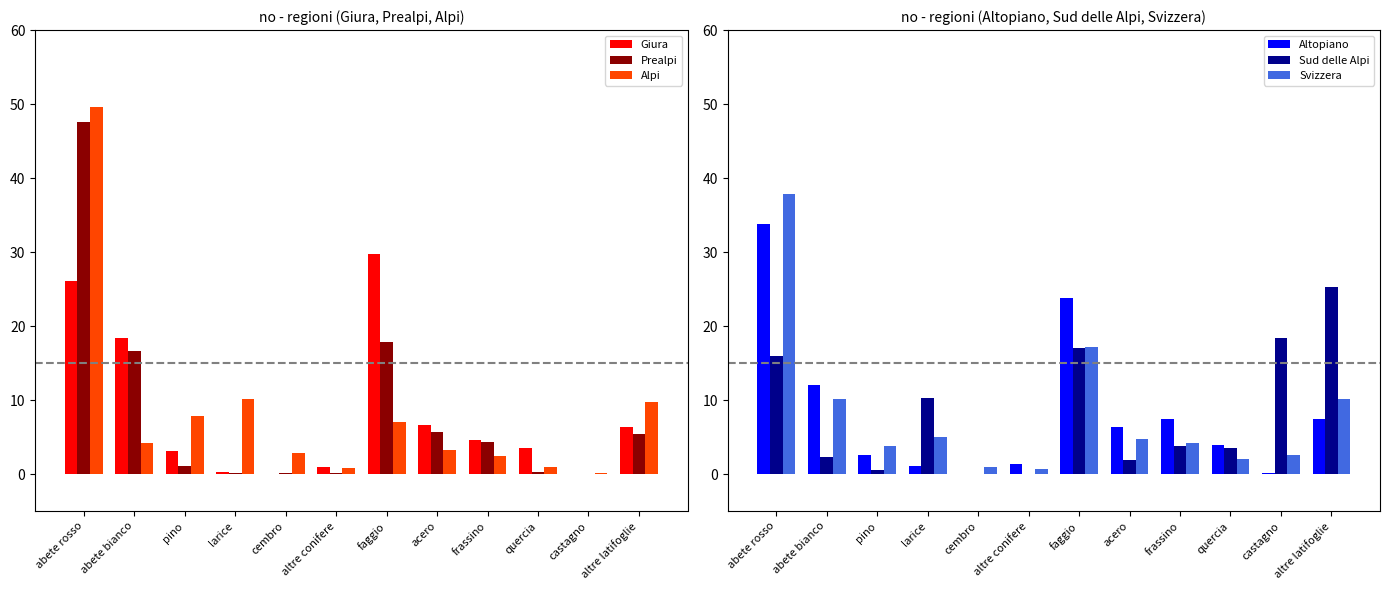

How many bars are there in total?

72